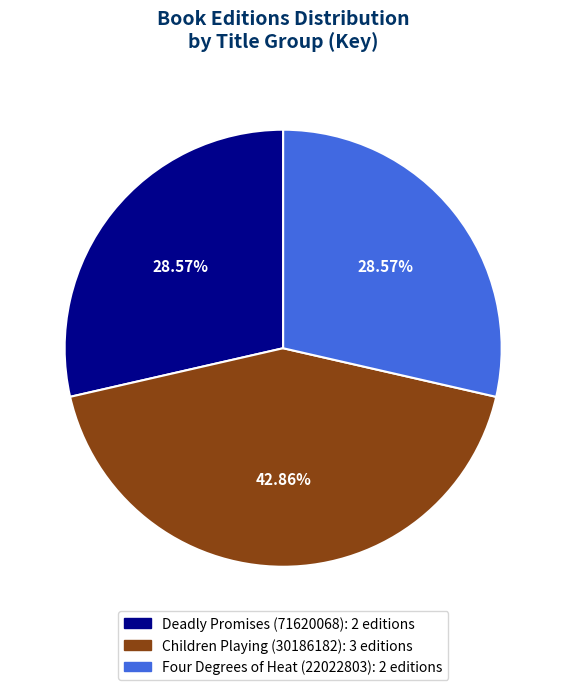

Is there any slice that represents more than half of the pie?

No